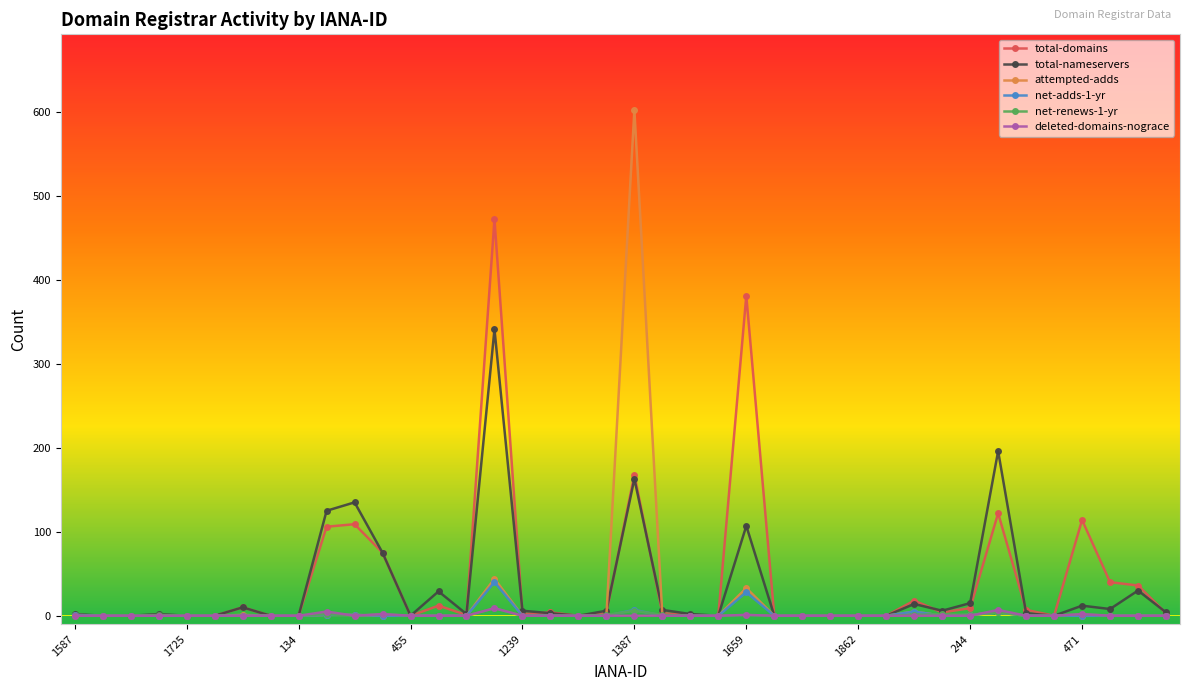

What is the maximum value shown in the chart?

602